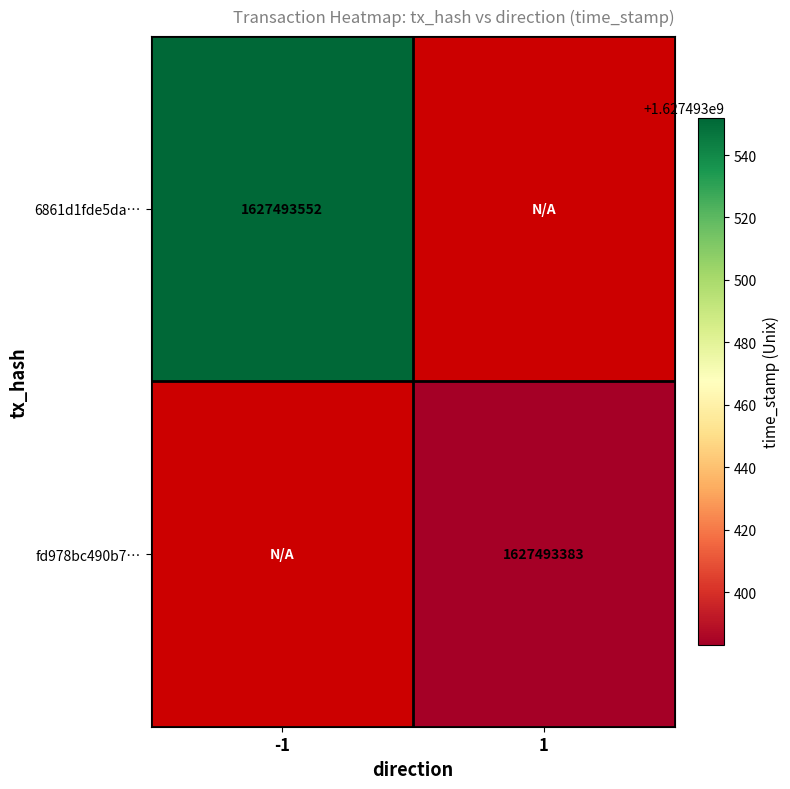

Between direction and time_stamp, which series saw the biggest shift?

6861d1fde5dac2bc1684218f255020125ece94c